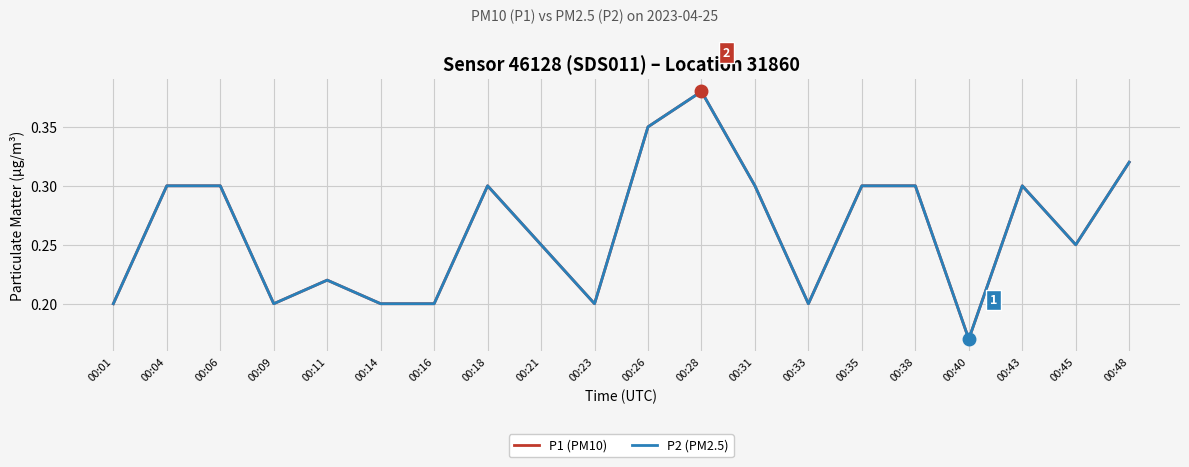

True or false: P2 (PM2.5) has a value of 0.3 at 00:35.

True